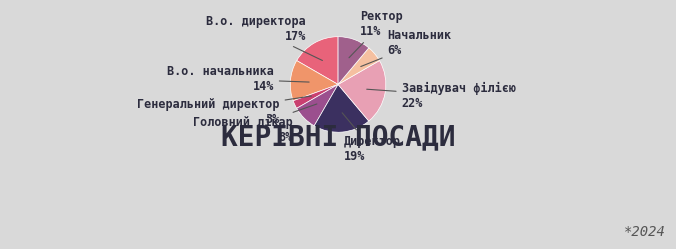

Do В.о. начальника and В.о. директора together represent more than half of the pie?

No